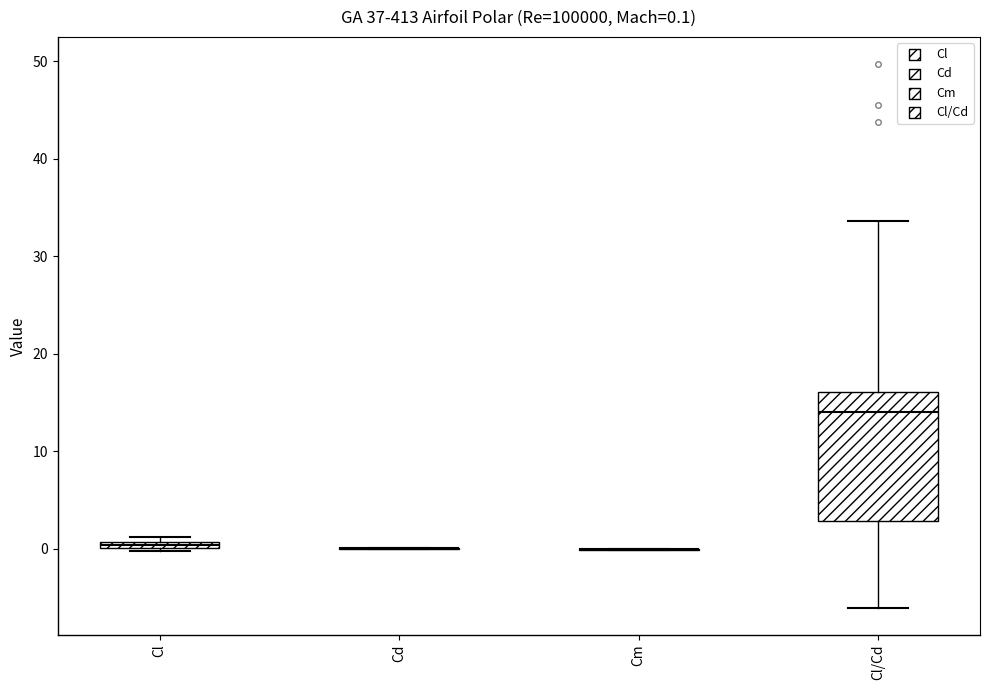

Which box is the tallest, from its lower edge to its upper edge?

Cl/Cd